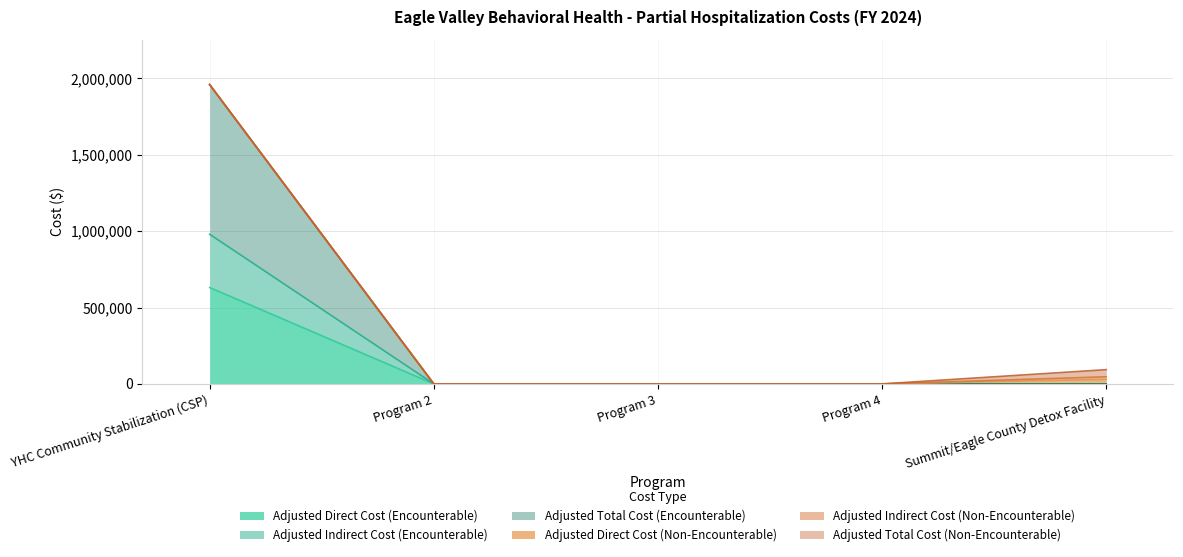

At which label is Adjusted Direct Cost (Encounterable) closest to 315396?

Program 2